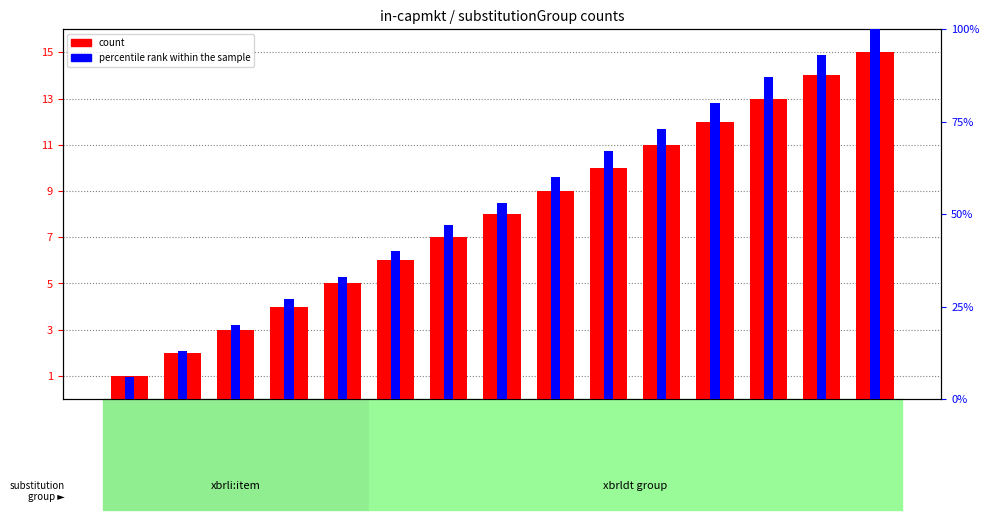

What is the sum of all percentile rank within the sample values?

799